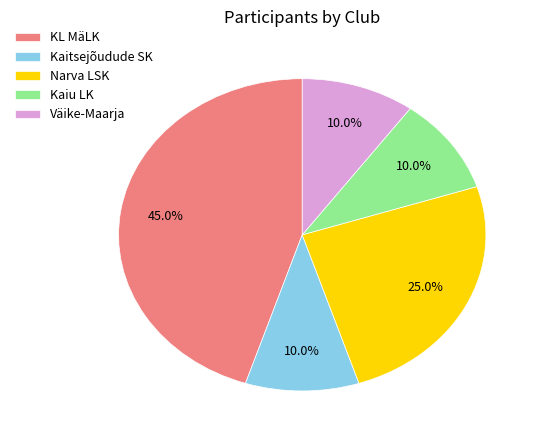

What portion of the pie excludes Kaitsejõudude SK?

90.0%